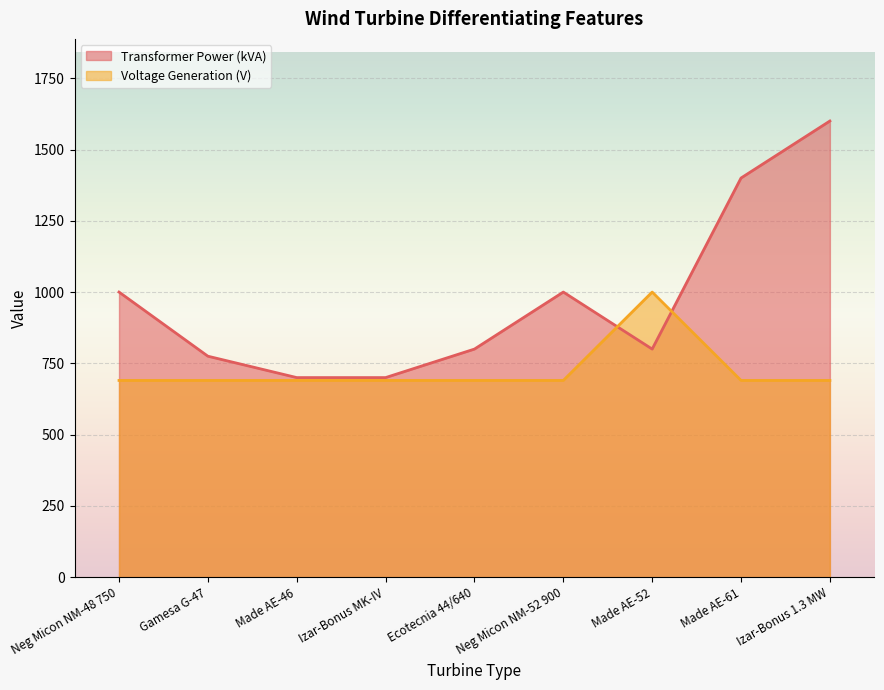

List the labels in order of Voltage Generation (V) value, smallest first.

Neg Micon NM-48 750, Gamesa G-47, Made AE-46, Izar-Bonus MK-IV, Ecotecnia 44/640, Neg Micon NM-52 900, Made AE-61, Izar-Bonus 1.3 MW, Made AE-52